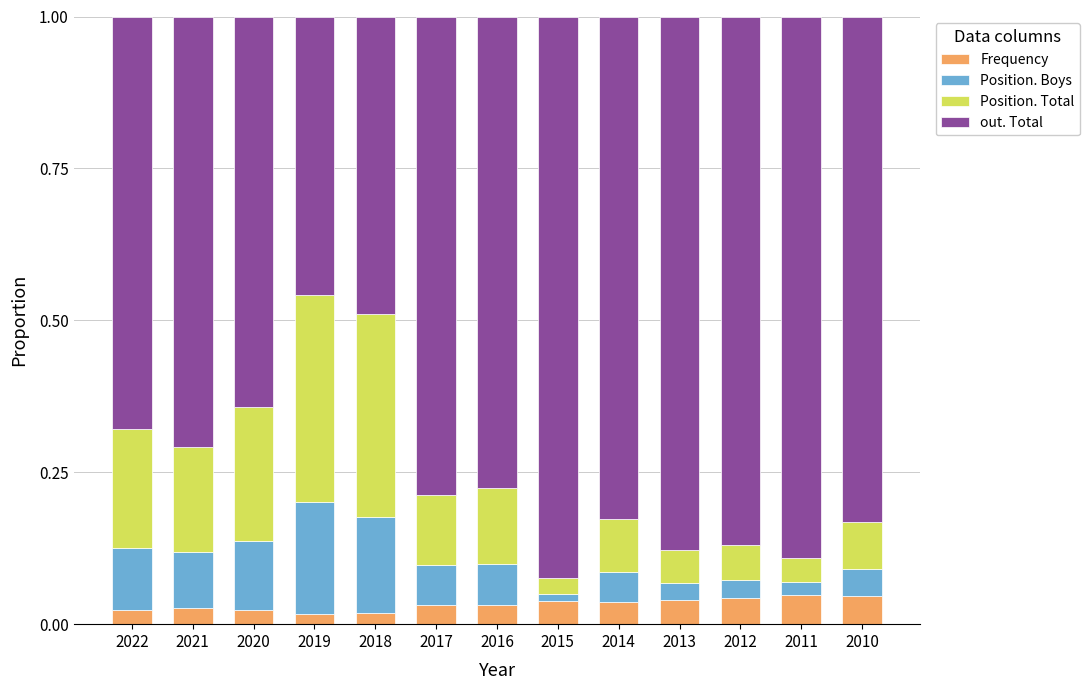

The Frequency series shows 0.1 at 2012. True or false?

False